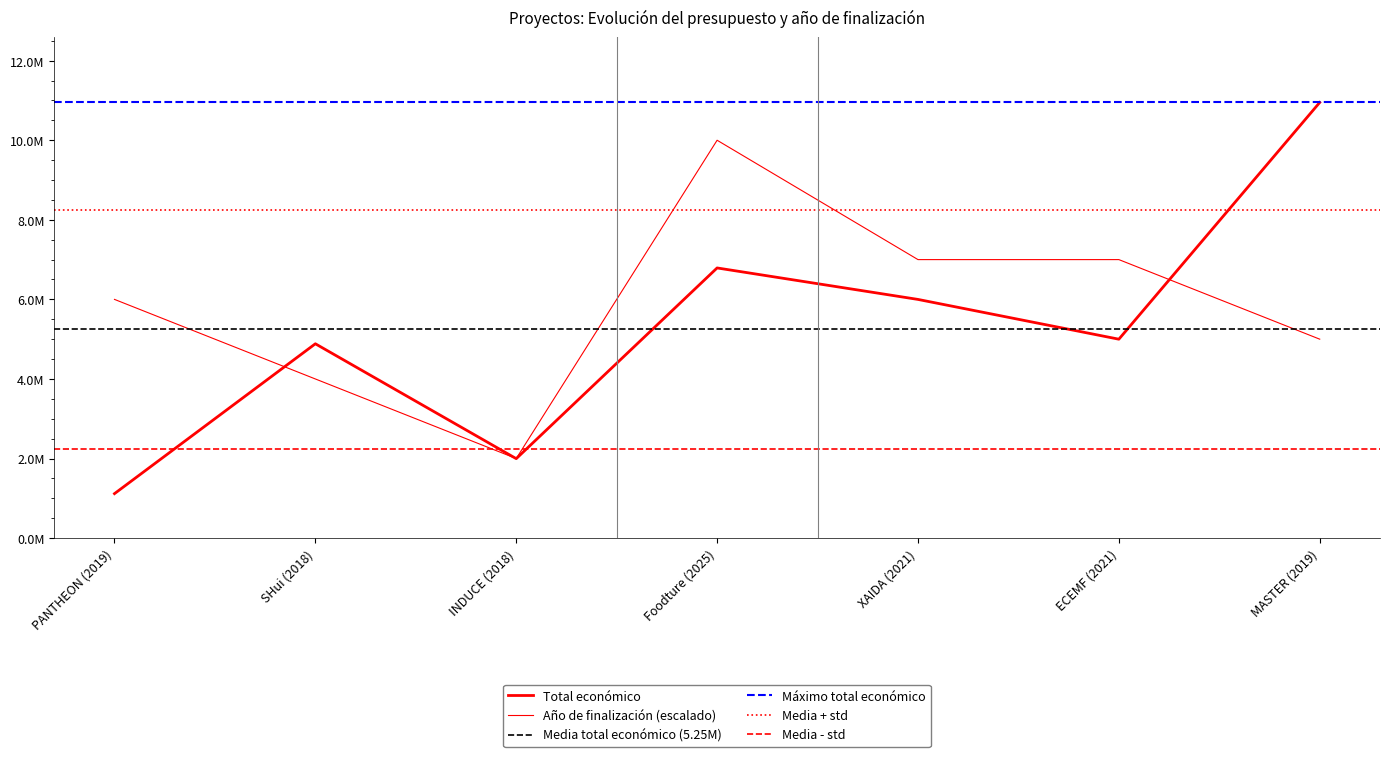

What is the sum of all Año de finalización values?

41000000